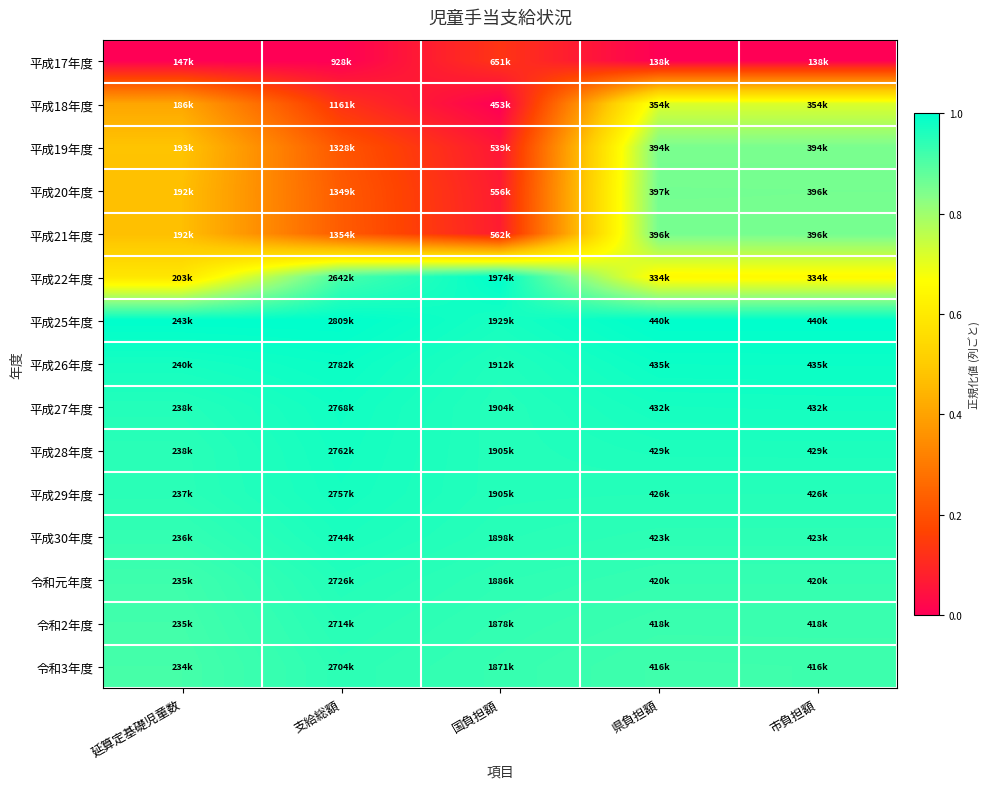

What is the greatest value displayed?

1.0